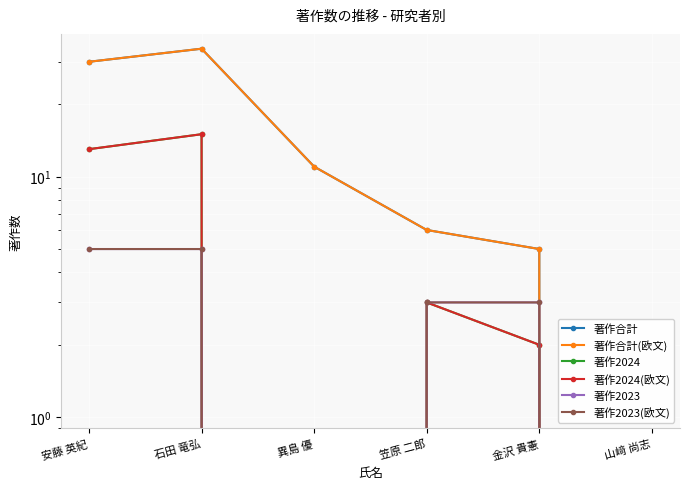

What is the difference between the 著作2024 values at 山﨑 尚志 and 笠原 二郎?

3